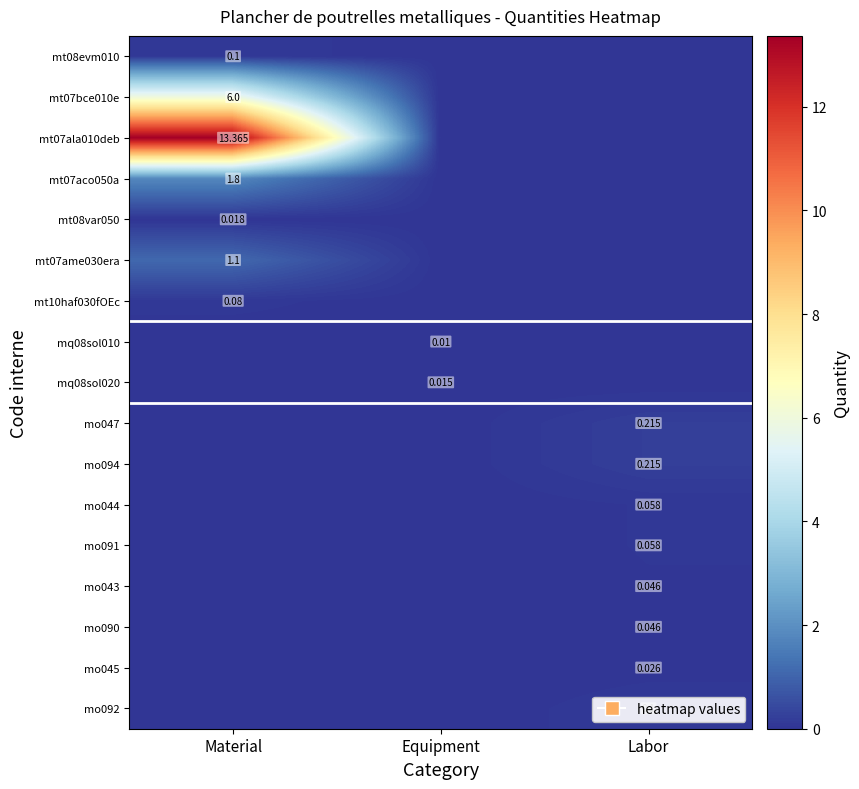

Which series changed the most between Equipment and Labor?

mo047